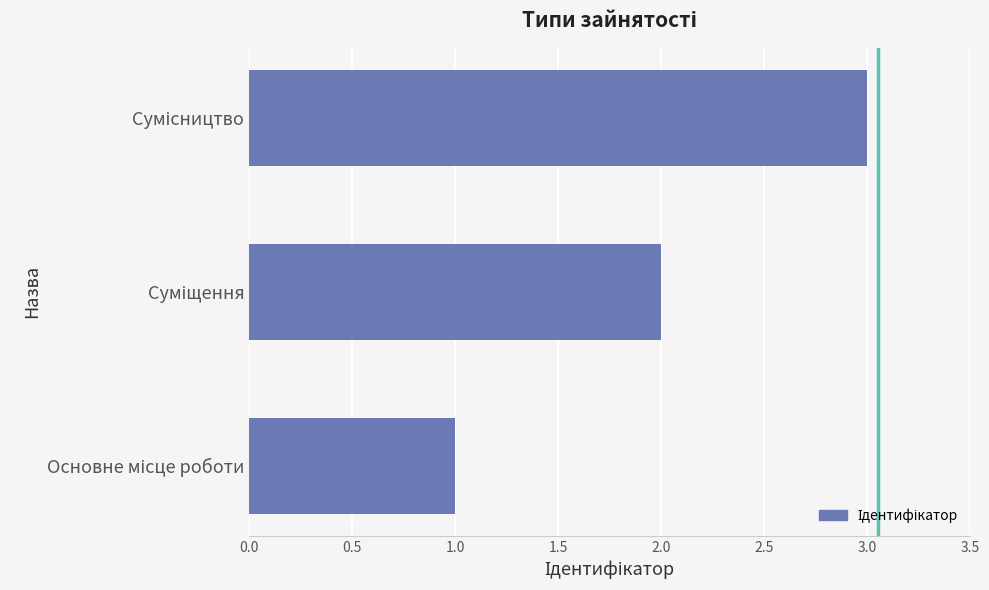

What is the sum of all values?

6